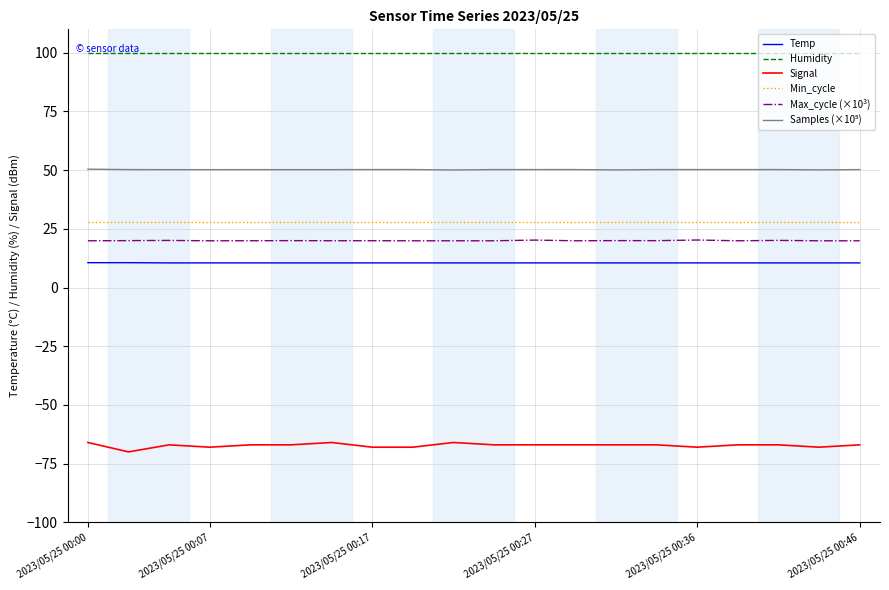

Which series has the widest spread of values?

Signal